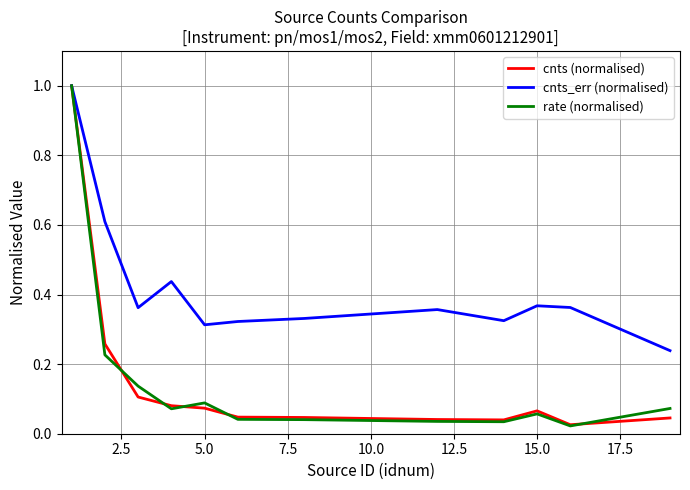

Which series has the largest range (max minus min)?

rate (normalised)